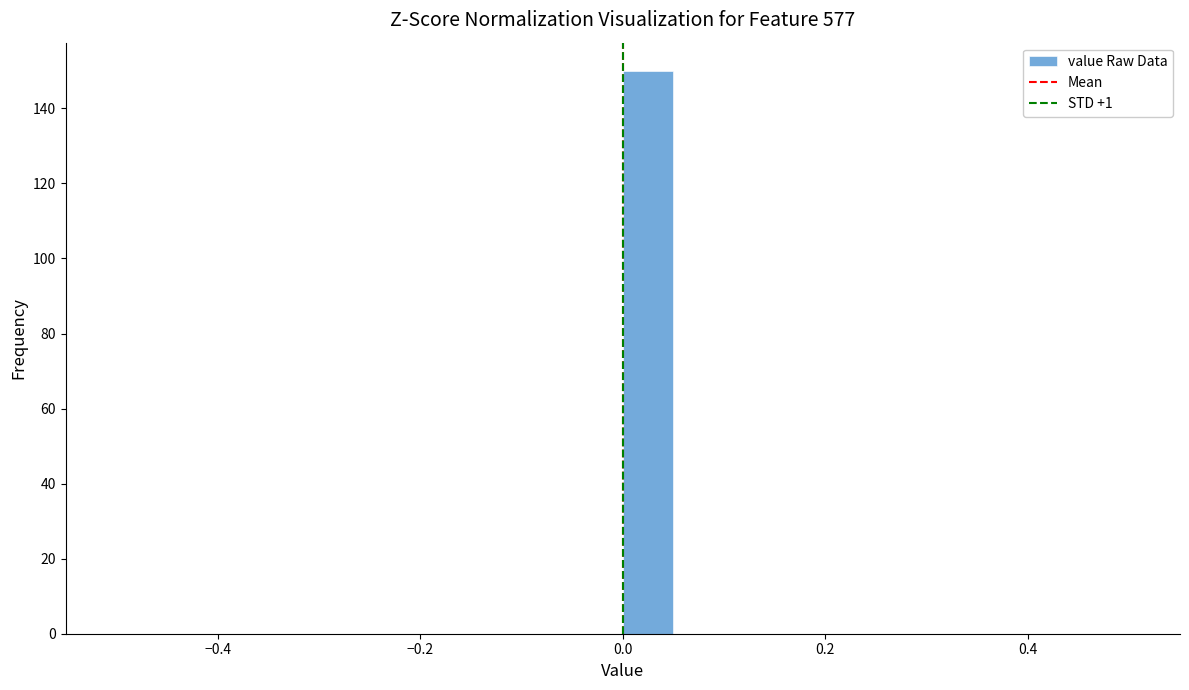

Read against the x-axis, roughly where is the centre of the tallest bar?

0.02